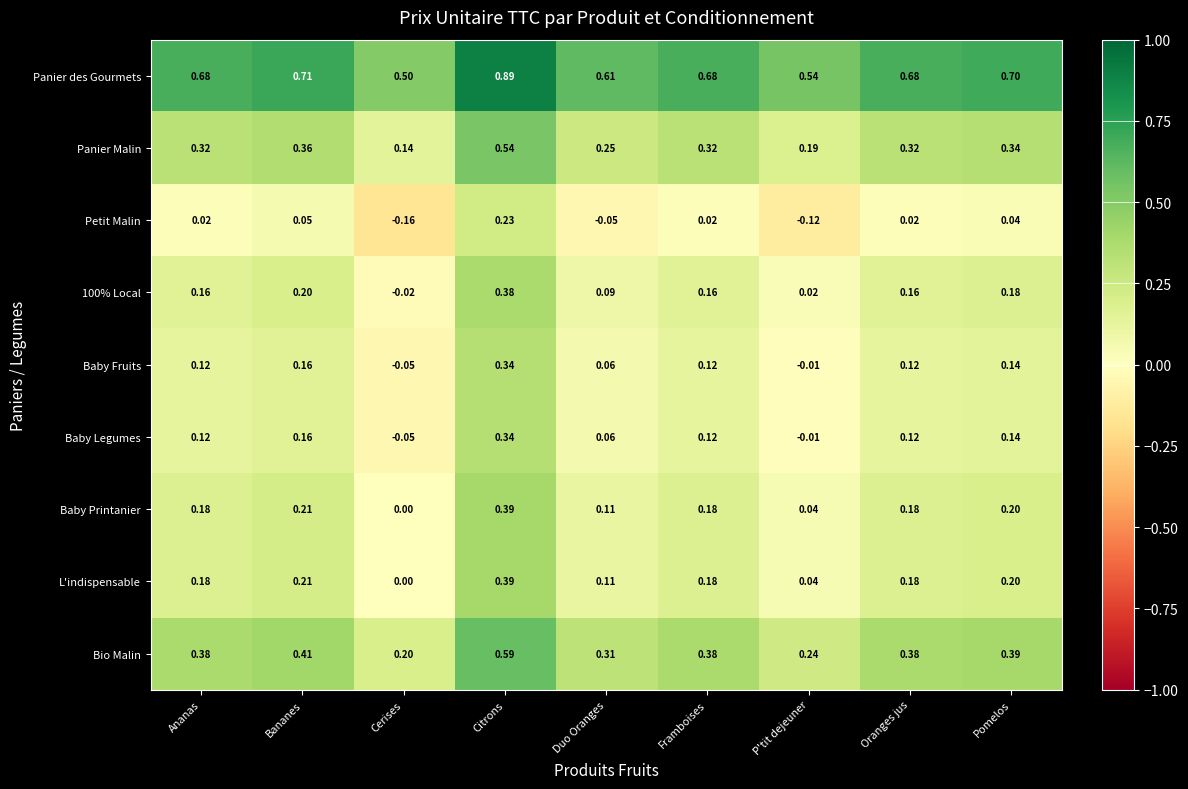

At how many categories does at least one series exceed 0?

9